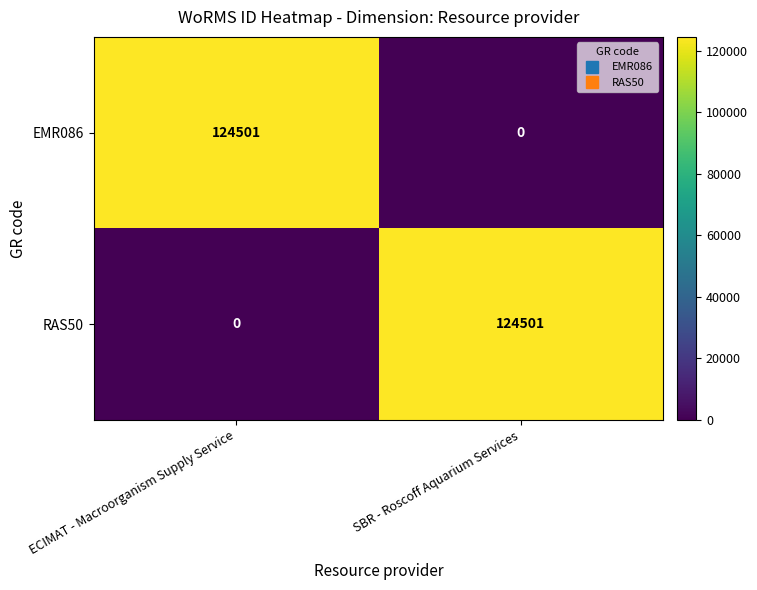

Where is EMR086 nearest to the value 62250?

SBR - Roscoff Aquarium Services